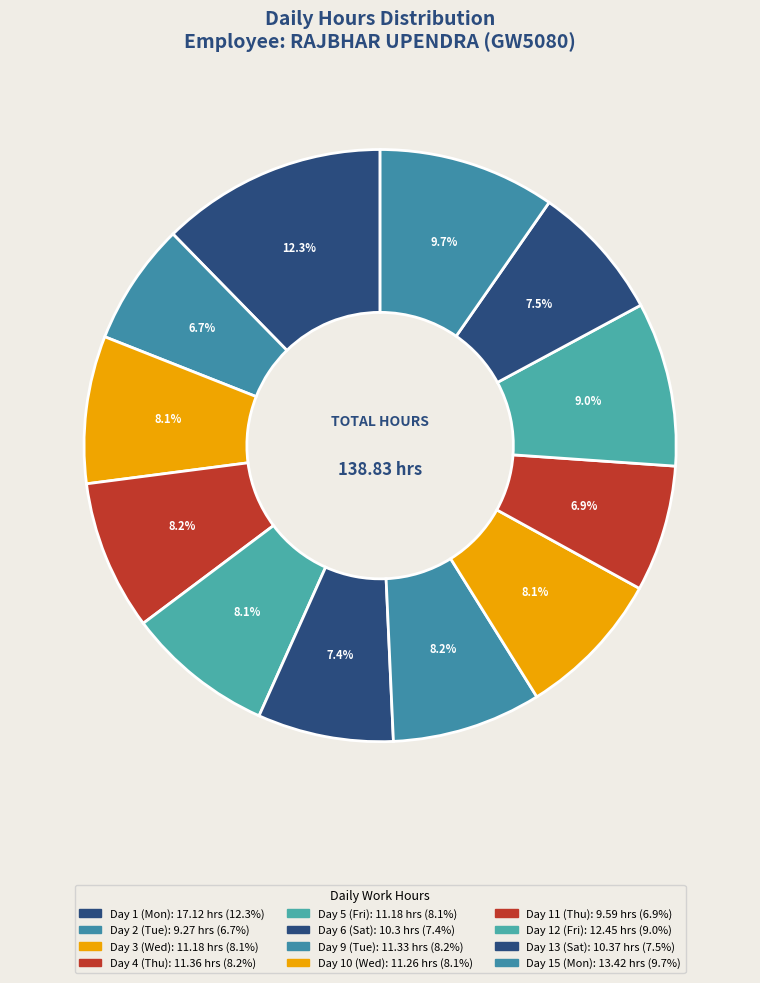

To the nearest percent, what is the difference between the largest and smallest slice percentages?

6%